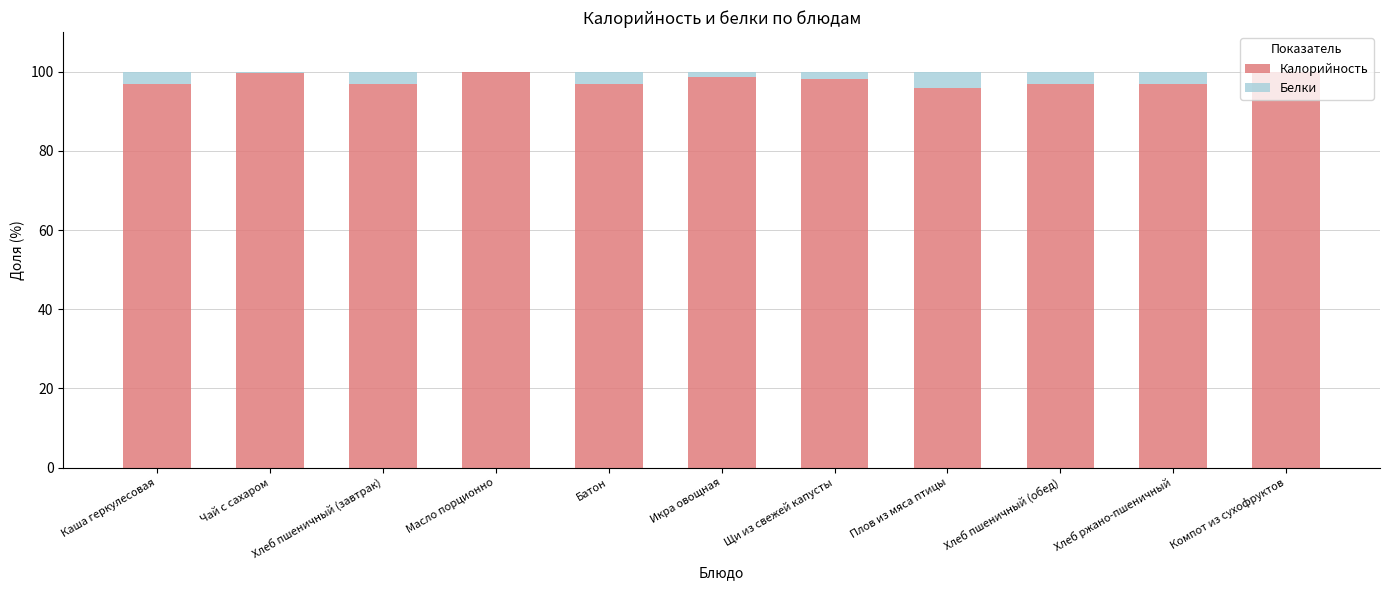

Read the Калорийность value at Хлеб пшеничный (обед).

96.9